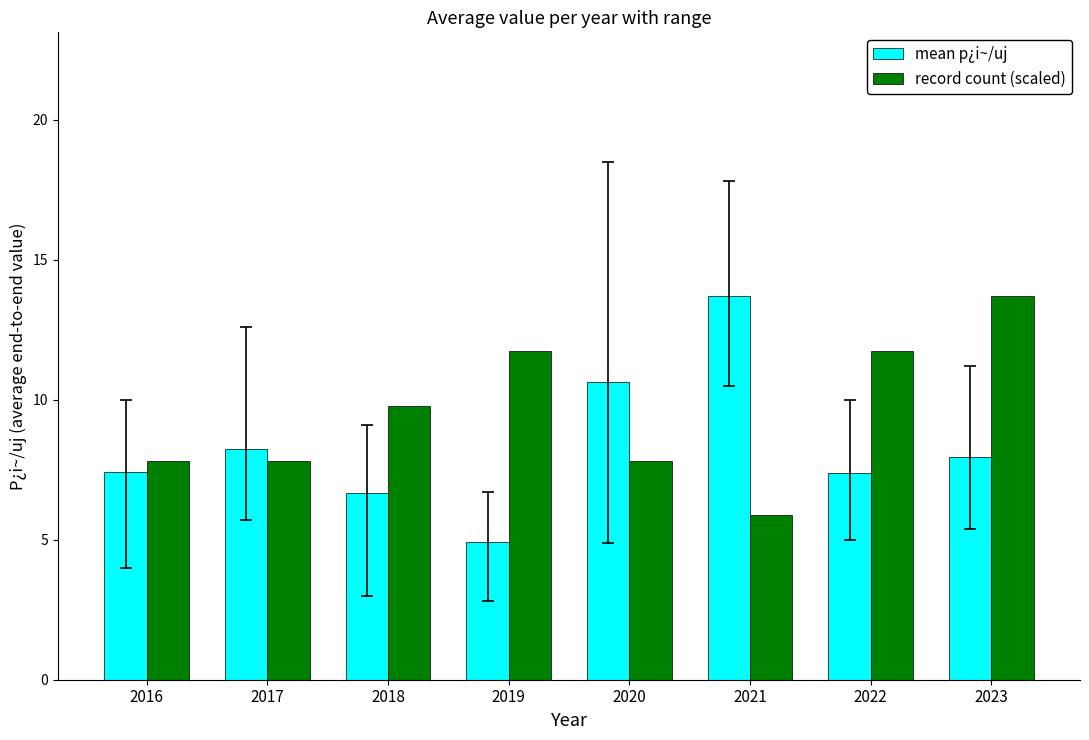

Is it true that record count (scaled) equals 11.7 at 2022?

True